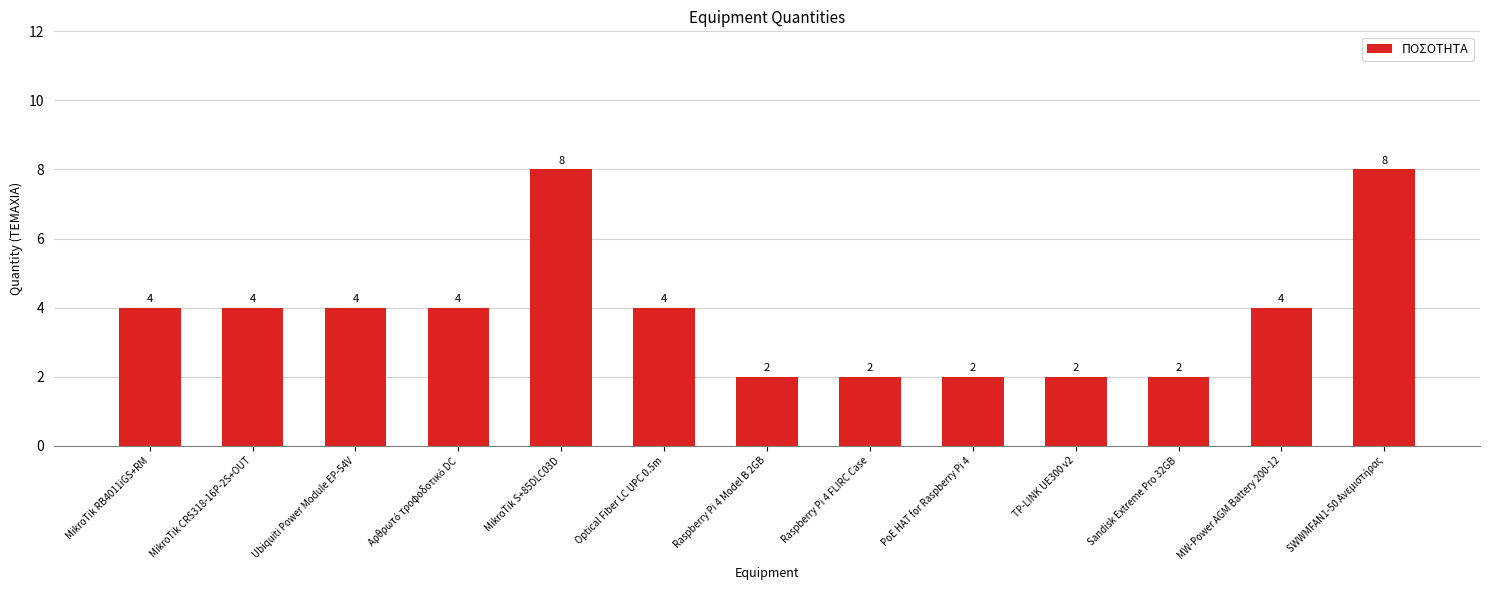

Read the value at MikroTik RB4011iGS+RM.

4